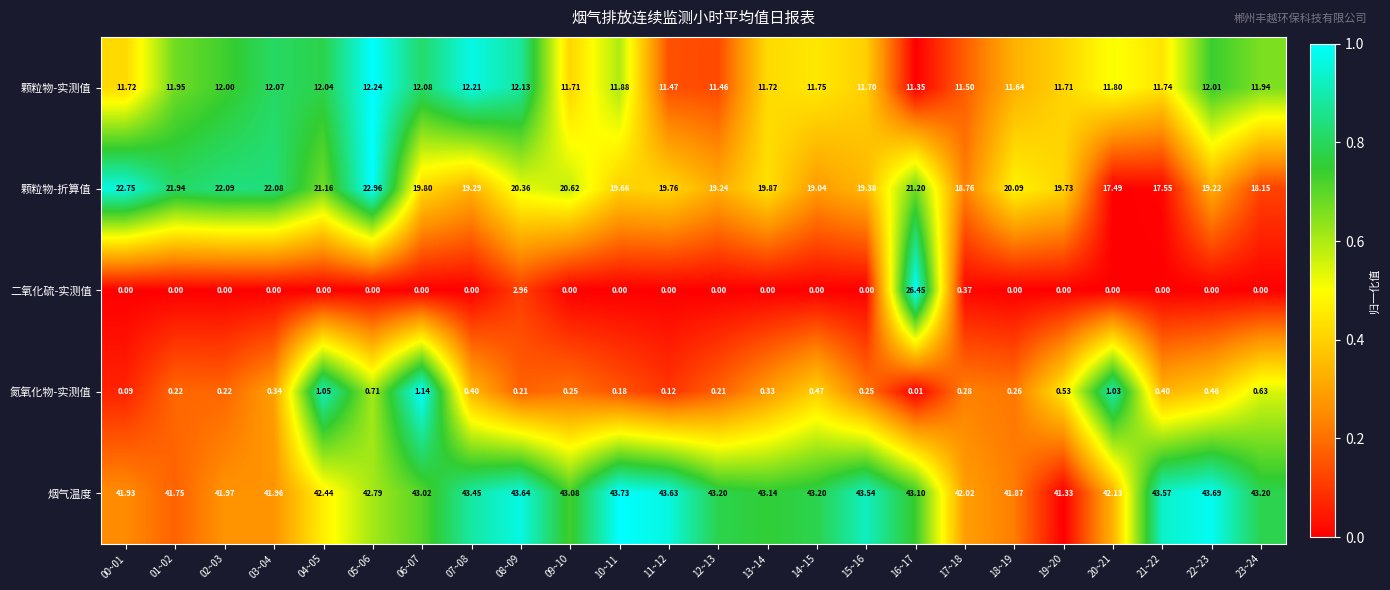

Which series has the largest total across all categories?

烟气温度